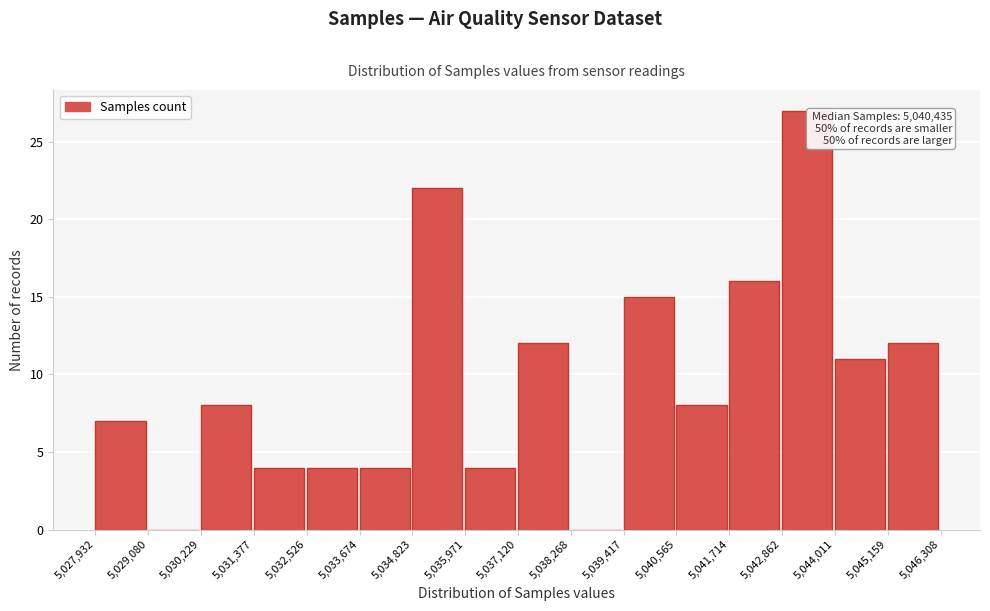

Which range on the x-axis has the tallest bar?

5,042,862 to 5,044,011